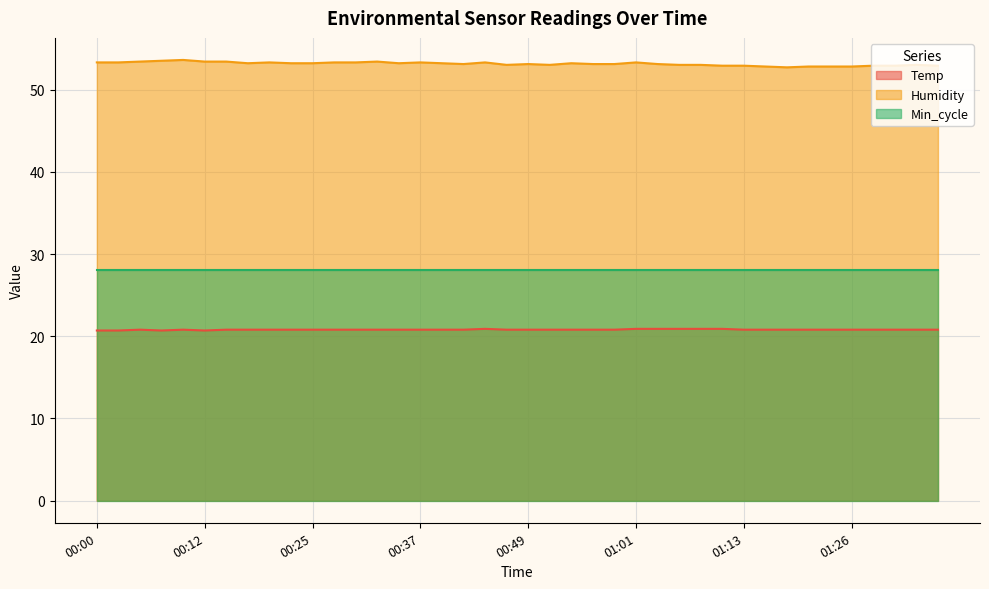

Which category has the lowest value in the Humidity series?

01:18